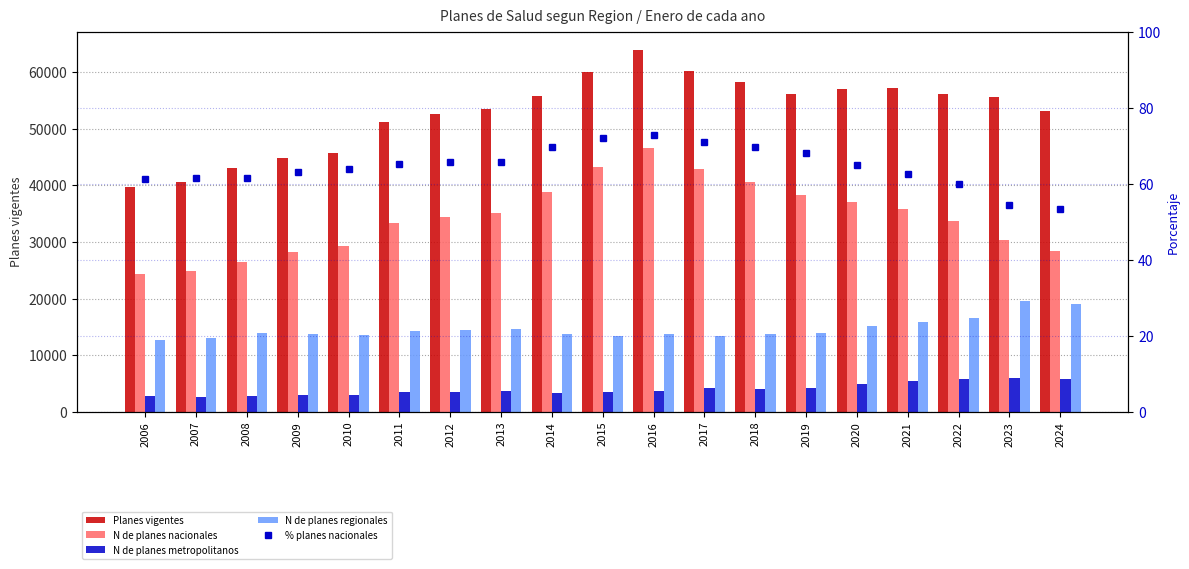

At how many categories does at least one series exceed 34099?

19